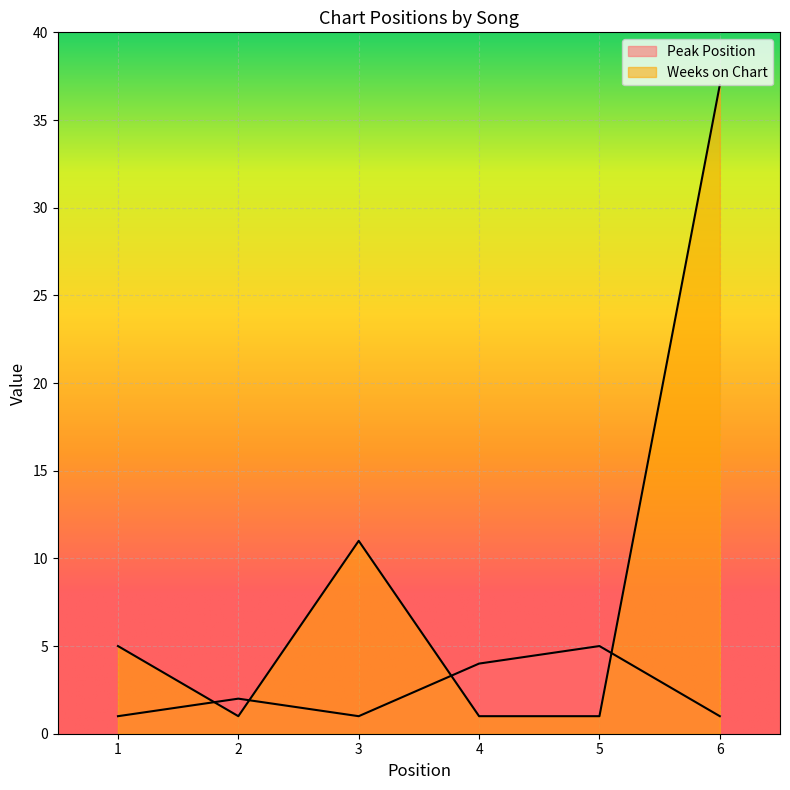

Rank the series by their maximum value, from highest to lowest.

Weeks on Chart, Peak Position